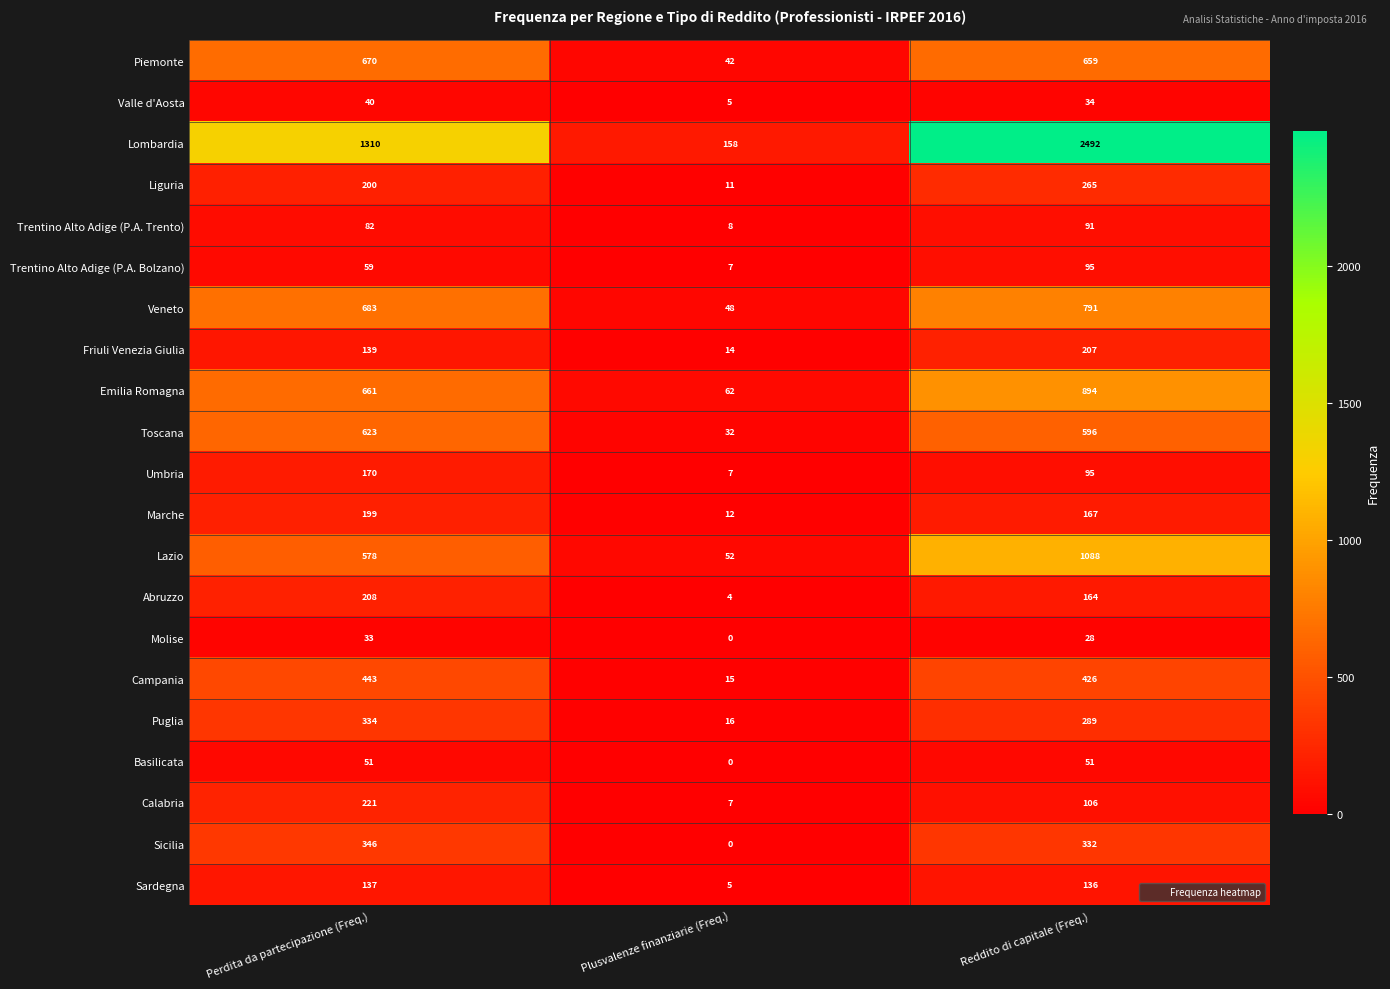

What is the total value across all series at Reddito di capitale (Freq.)?

9006